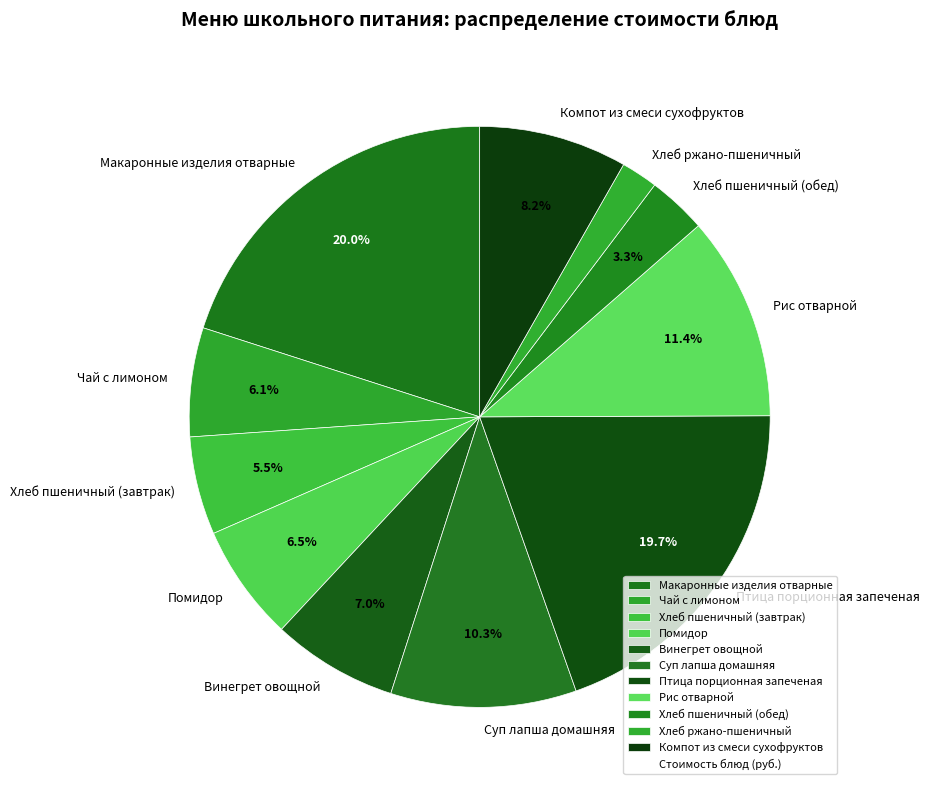

Is the sum of Хлеб пшеничный (завтрак) and Птица порционная запеченая greater than half?

No